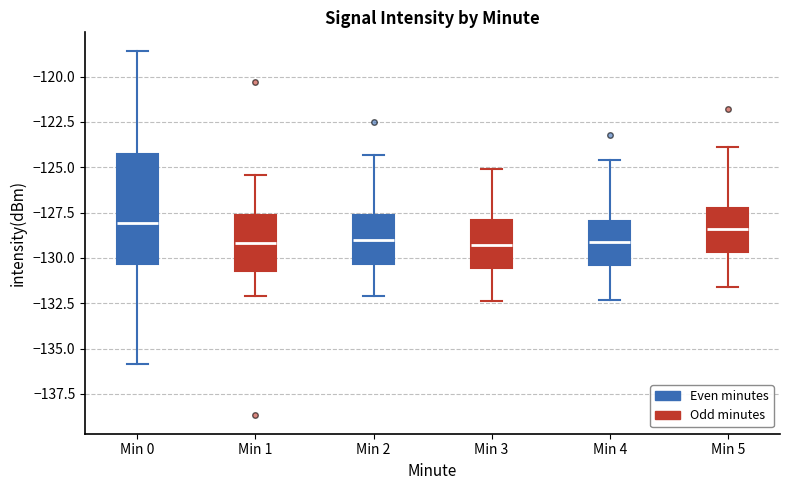

Which box is the tallest, from its lower edge to its upper edge?

Min 0